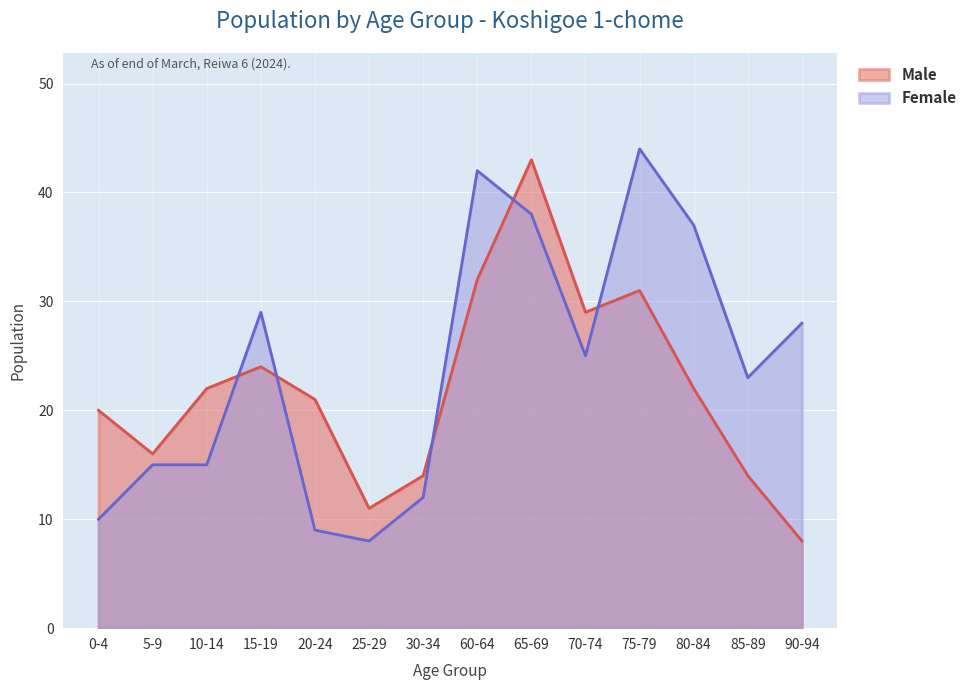

How many categories are shown in the chart?

14